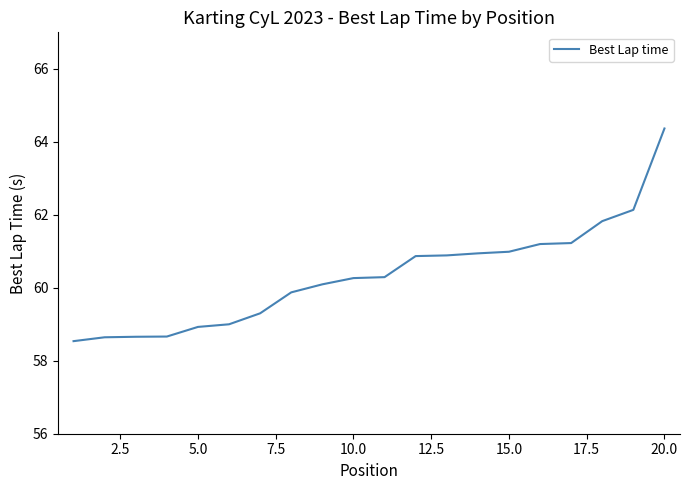

How many values exceed 60?

12